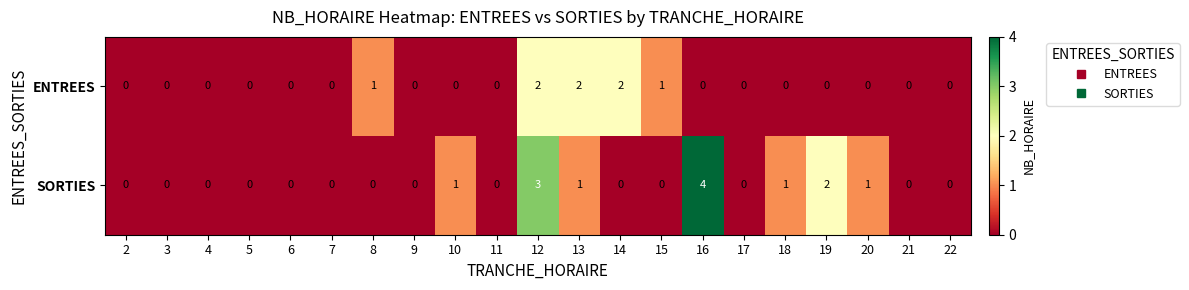

What is the total value across all series at 15?

1